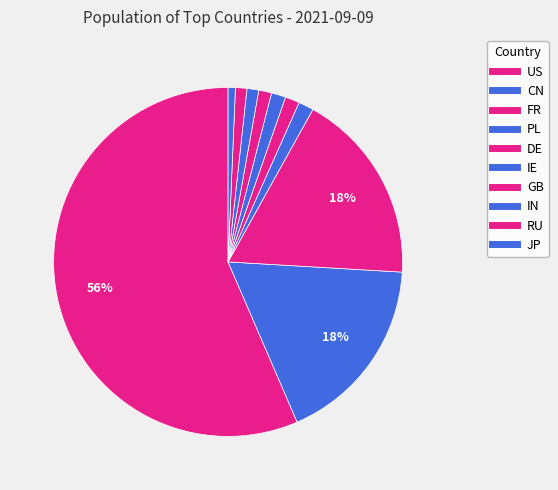

What portion of the pie excludes CN?

82.4%